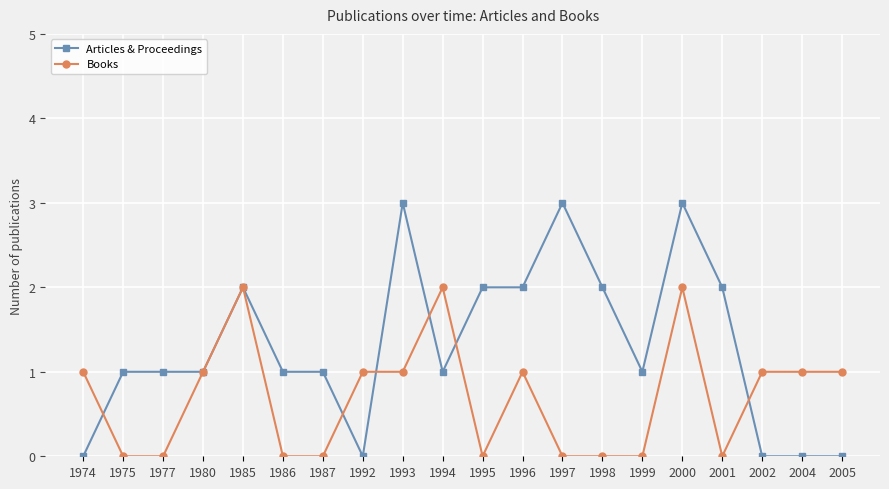

What is the sum of all Articles & Proceedings values?

26